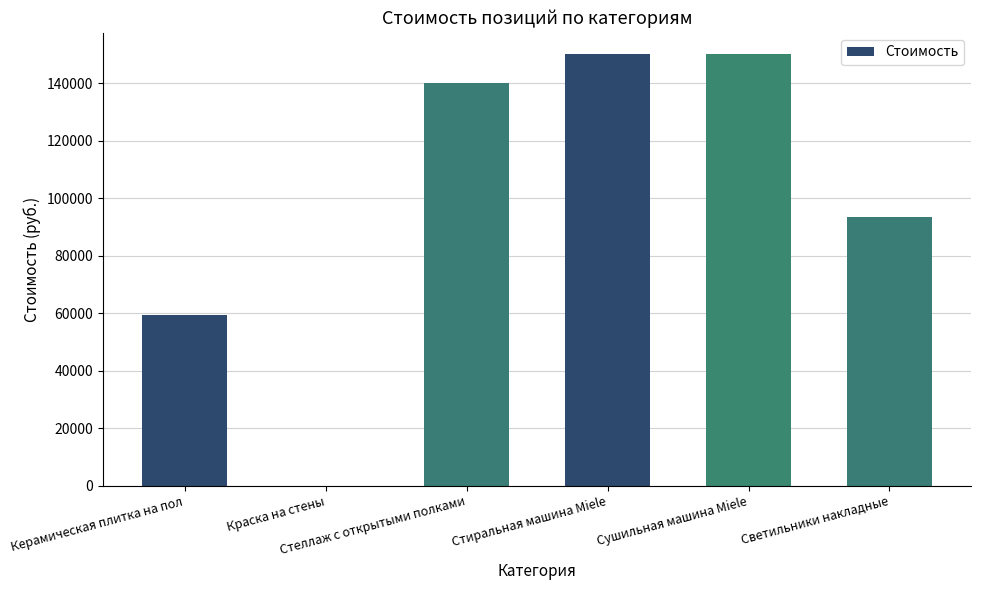

Reading right to left, what are all the values shown in this chart?

Светильники накладные=93600	Сушильная машина Miele=150000	Стиральная машина Miele=150000	Стеллаж с открытыми полками=140000	Краска на стены=0	Керамическая плитка на пол=59202